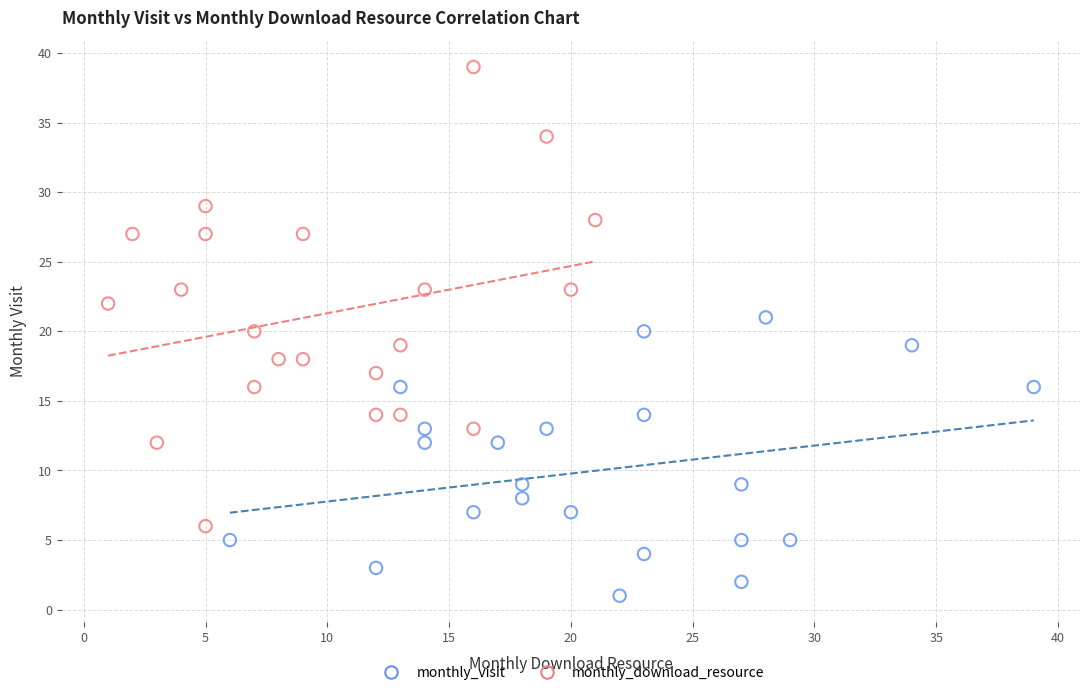

What are all the series names shown in the legend?

monthly_visit, monthly_download_resource